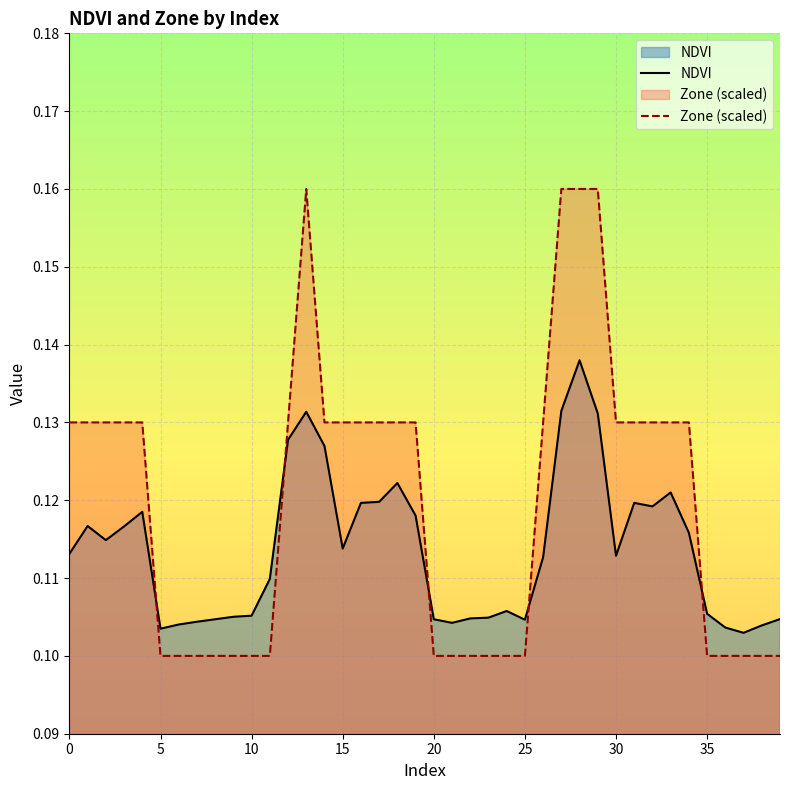

True or false: Zone and NDVI intersect in this chart.

True